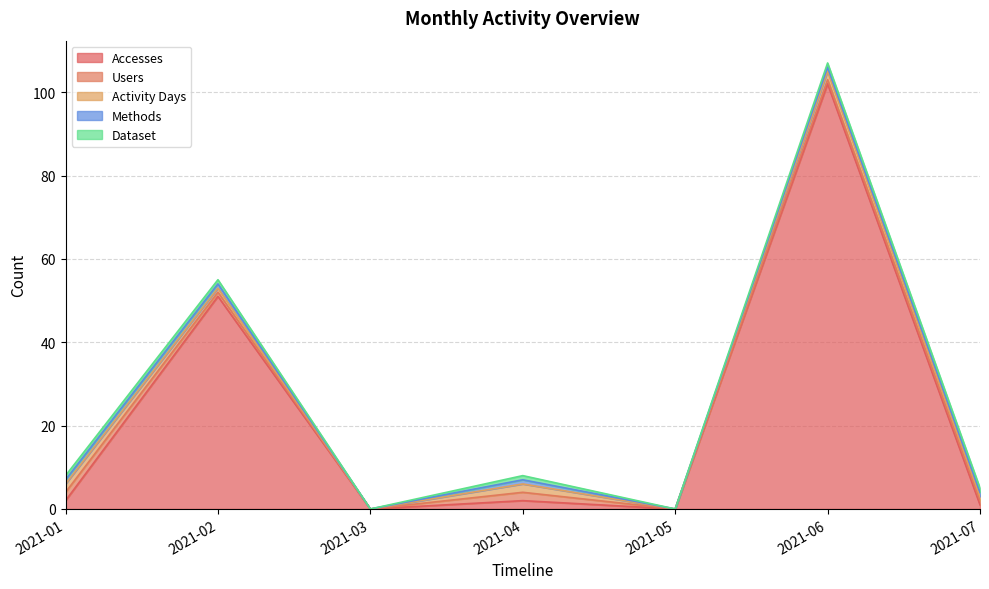

What is the difference between the highest and lowest values at 2021-06?

101